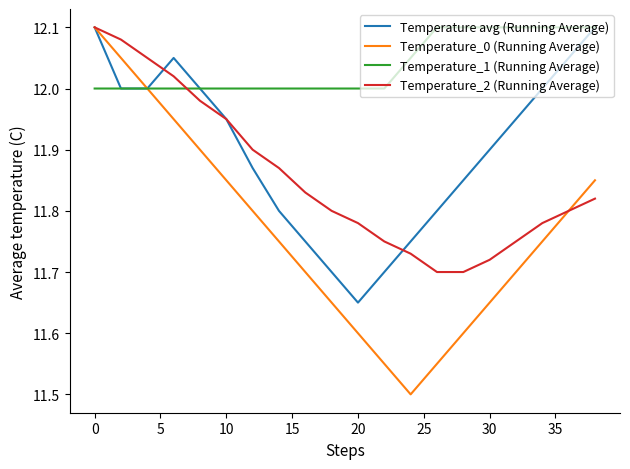

Which series has the largest range (max minus min)?

Temperature_0 (Running Average)